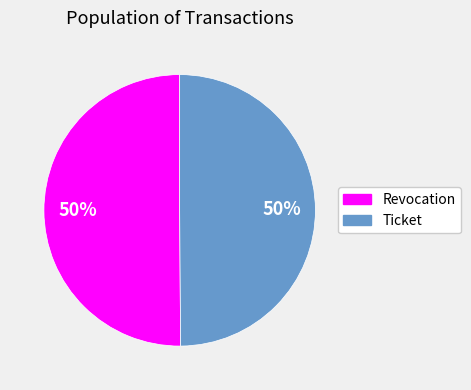

Approximately how many times larger is the value at Ticket compared to Revocation?

1.0